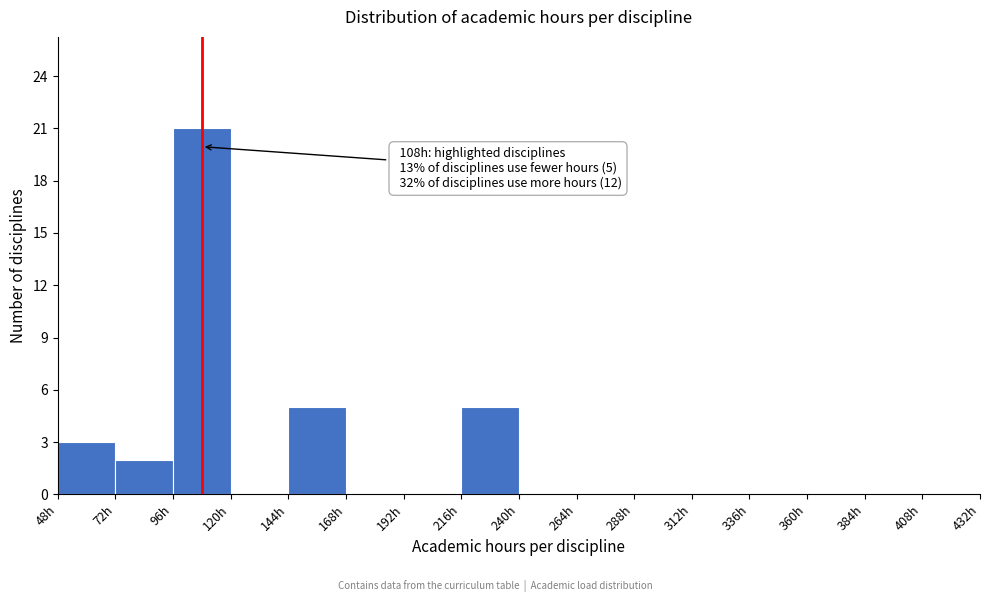

Which range on the x-axis has the tallest bar?

96 to 120